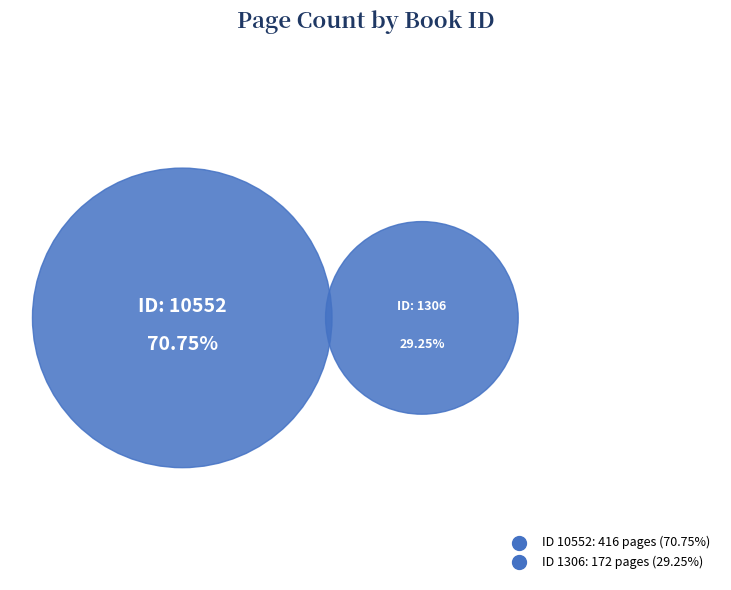

True or false: 10552 accounts for 85% of the total.

False